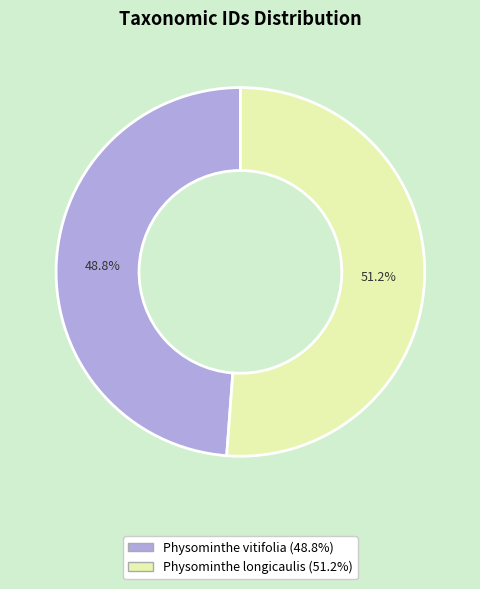

What percentage is the Physominthe longicaulis slice, to the nearest percent?

51%